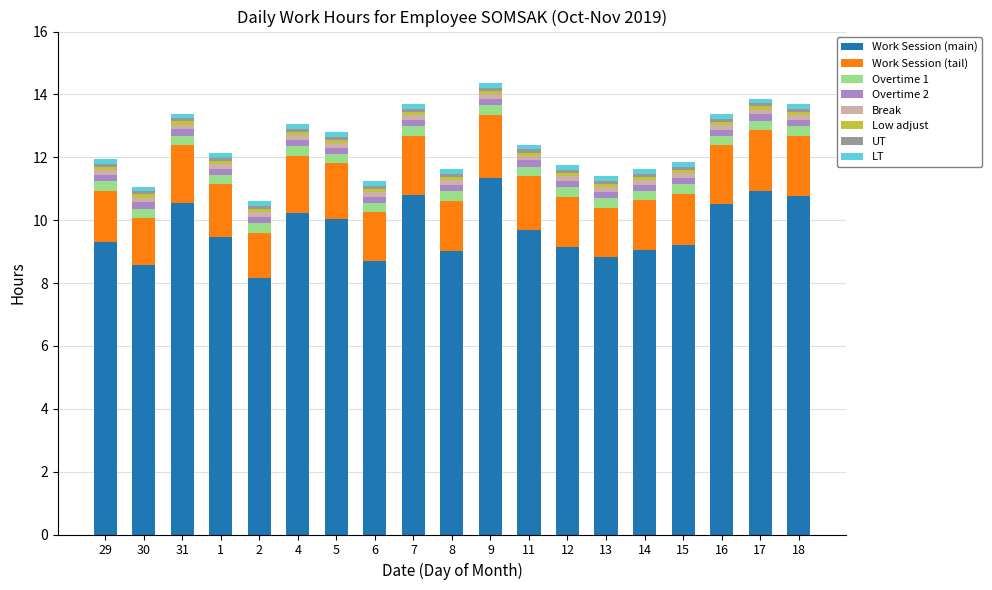

What is the maximum value for Work Session (main)?

11.4